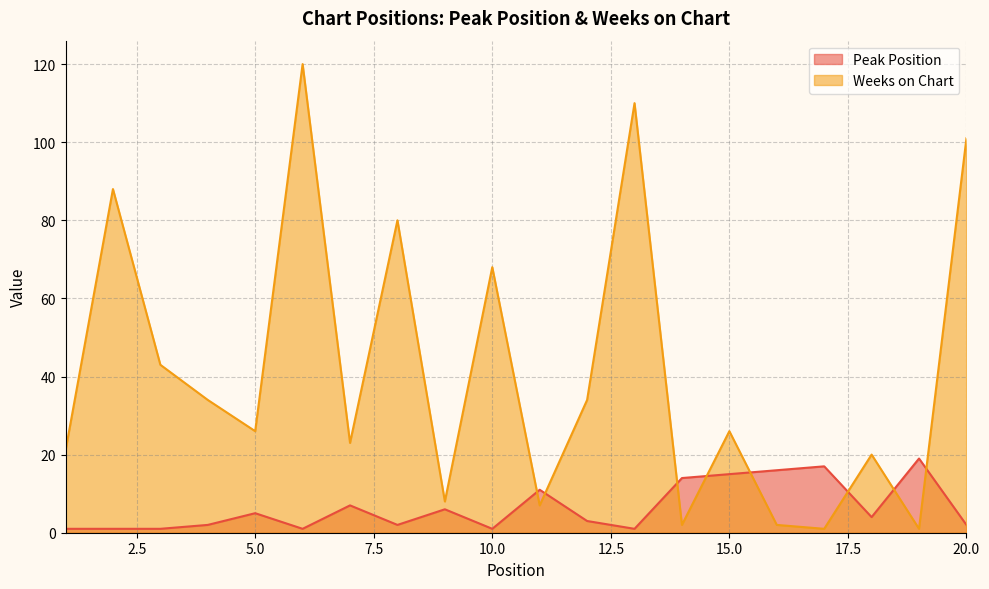

In Weeks on Chart, how many points are higher than both neighbors (excluding endpoints)?

7